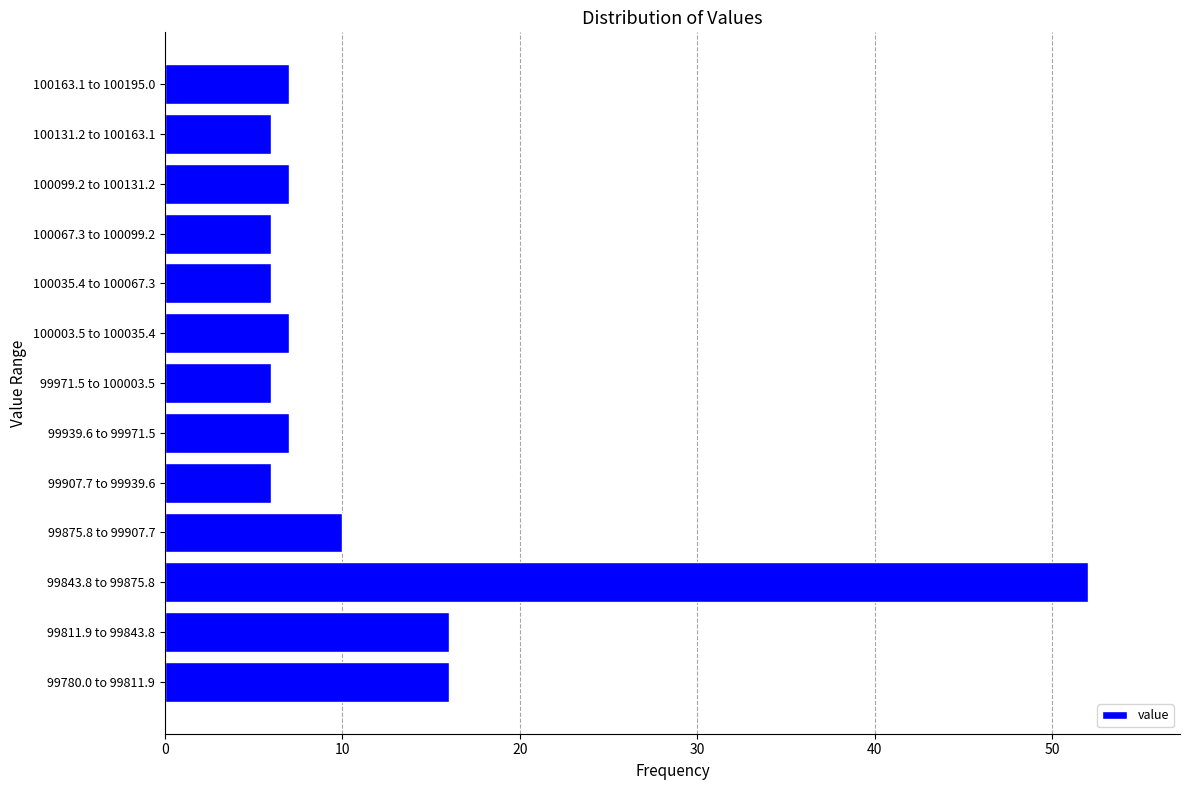

Reading top to bottom, what are all the values shown in this chart?

100163.1 to 100195.0=7	100131.2 to 100163.1=6	100099.2 to 100131.2=7	100067.3 to 100099.2=6	100035.4 to 100067.3=6	100003.5 to 100035.4=7	99971.5 to 100003.5=6	99939.6 to 99971.5=7	99907.7 to 99939.6=6	99875.8 to 99907.7=10	99843.8 to 99875.8=52	99811.9 to 99843.8=16	99780.0 to 99811.9=16